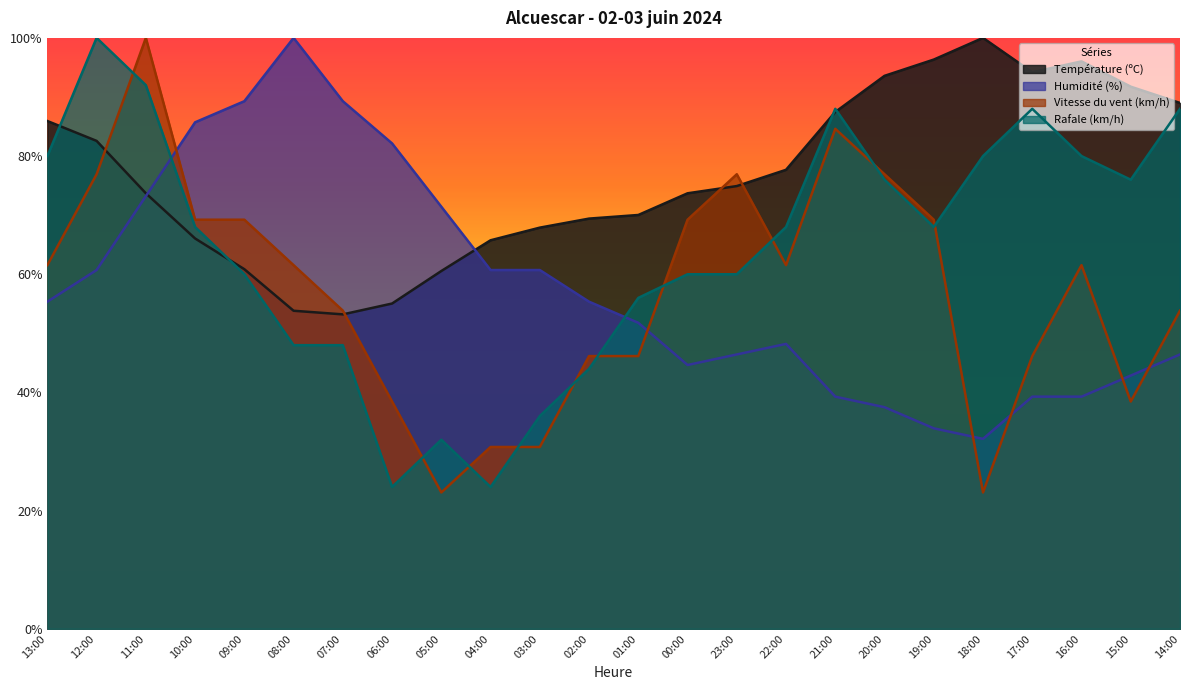

What is the difference between the highest and lowest values at 13:00?

30.6